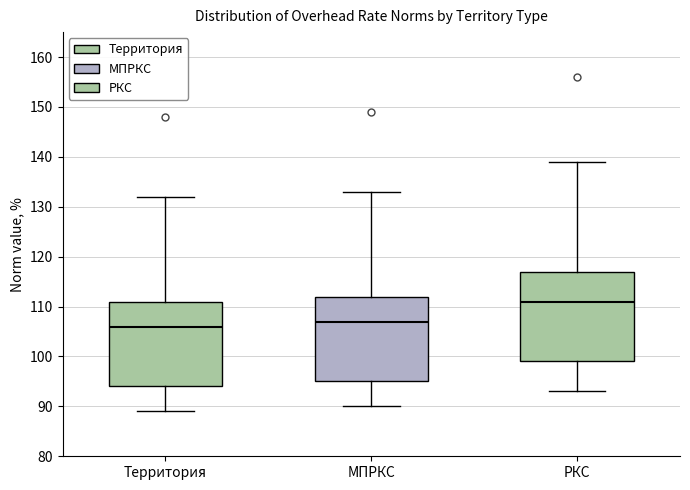

Comparing the boxes themselves (not the whiskers), which one is the tallest?

РКС